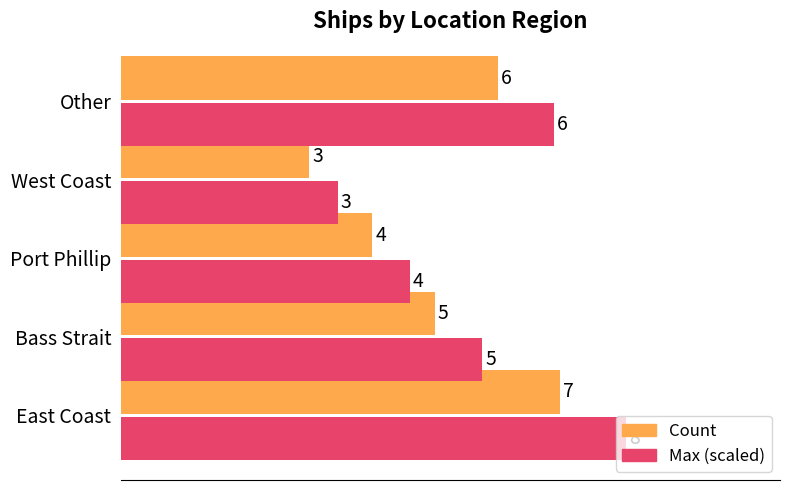

What is the difference between the Count values at Port Phillip and Bass Strait?

1.0